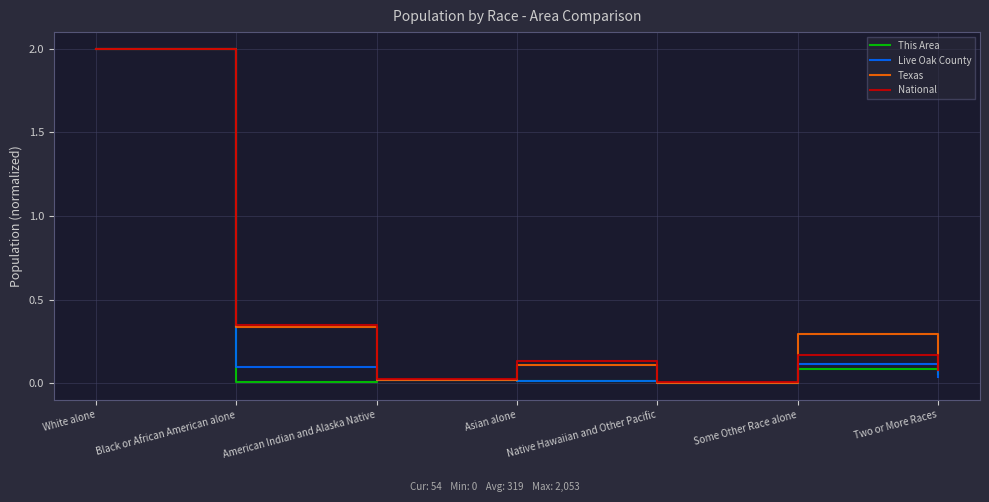

Which category has the lowest value in the National series?

Native Hawaiian and Other Pacific